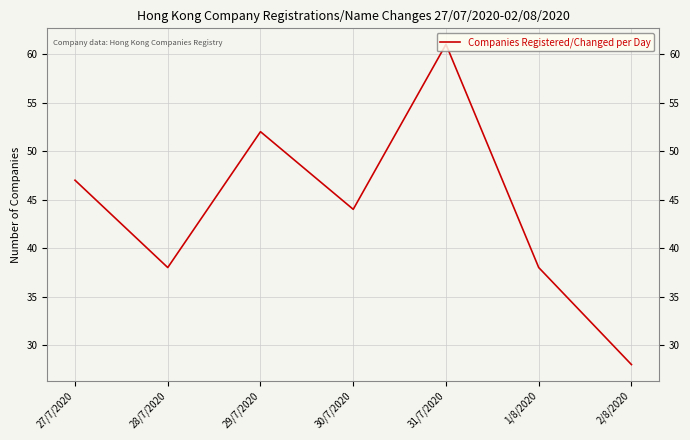

Where is the first local minimum?

28/7/2020